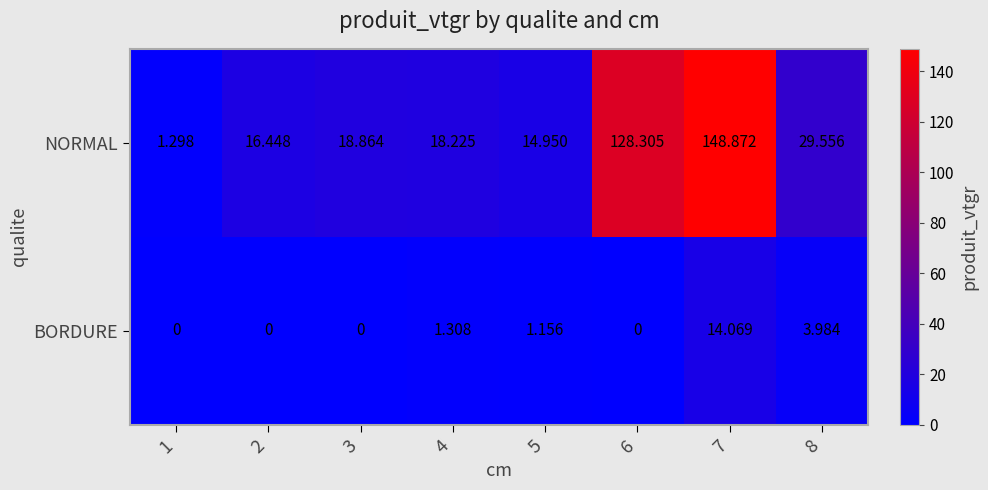

Which series has the largest range (max minus min)?

NORMAL